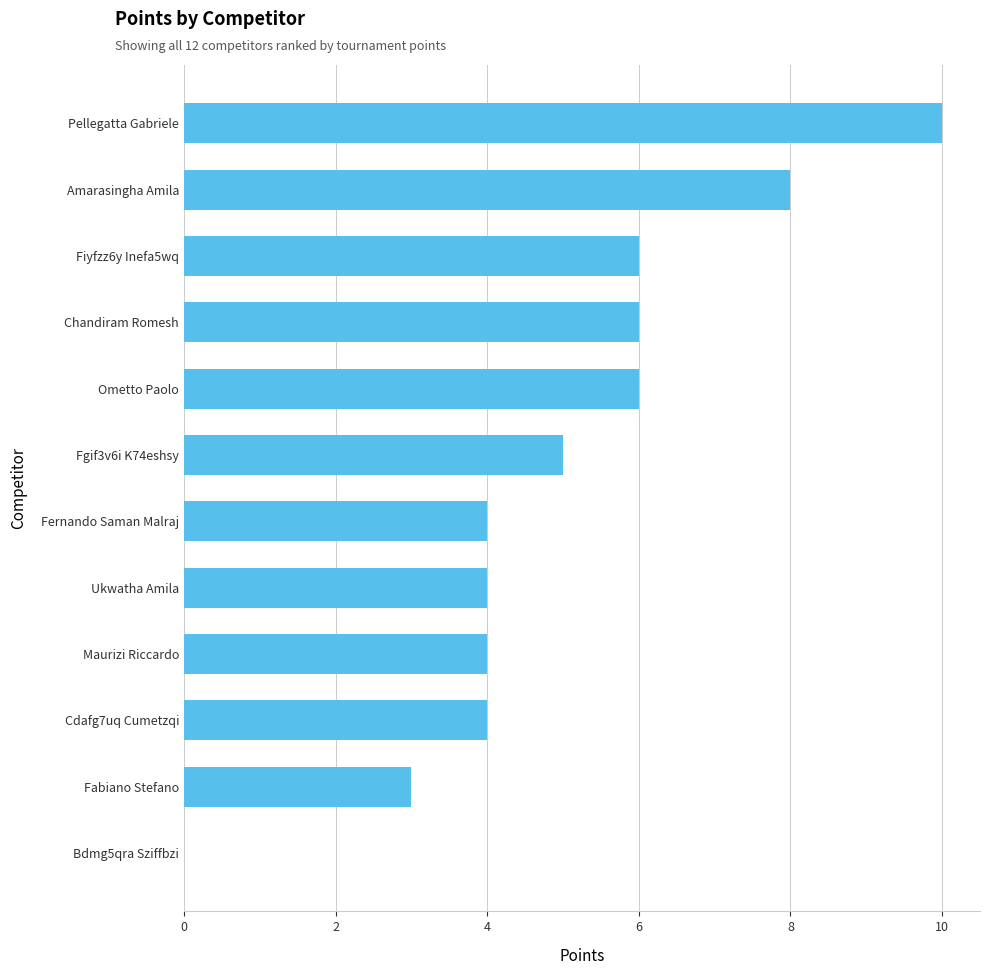

What is the maximum value shown in the chart?

10